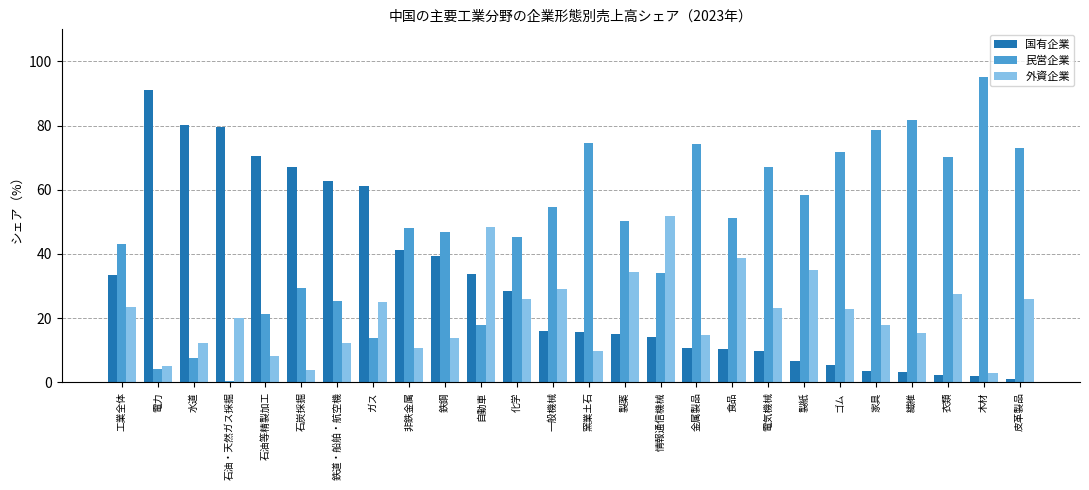

How many bars are there in each group?

3